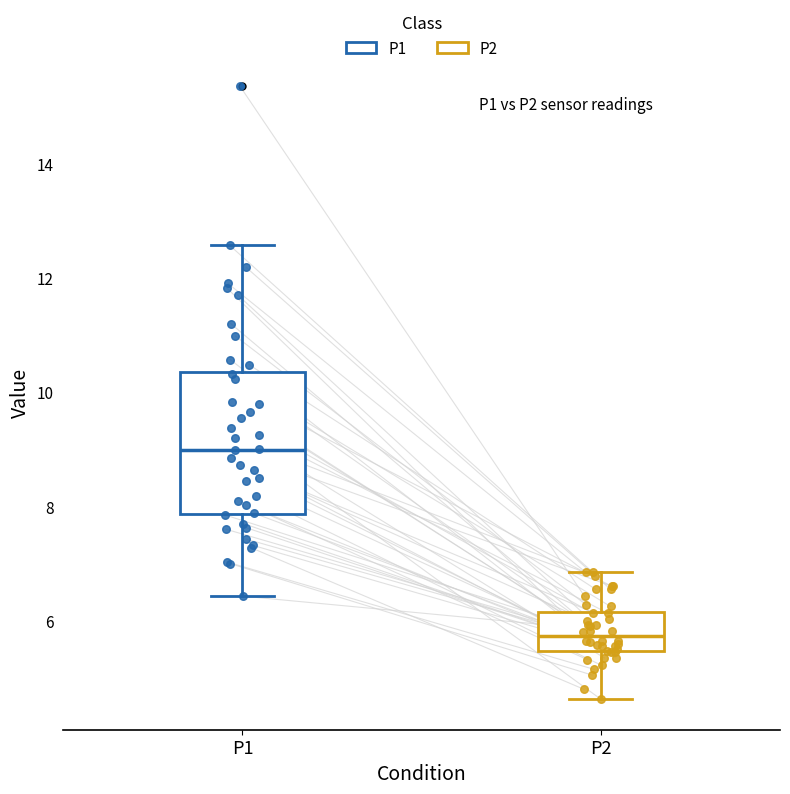

Reading left to right, transcribe this box plot: for each box, give where its median line is, the range the box spans, and where its two whiskers end, as read against the y-axis. The values are not printed on the chart, so give them approximately, as read against the axis.

P1: median 9.0, box 7.8 to 10.4, whiskers 6.4 to 12.6
P2: median 5.8, box 5.4 to 6.2, whiskers 4.6 to 6.8